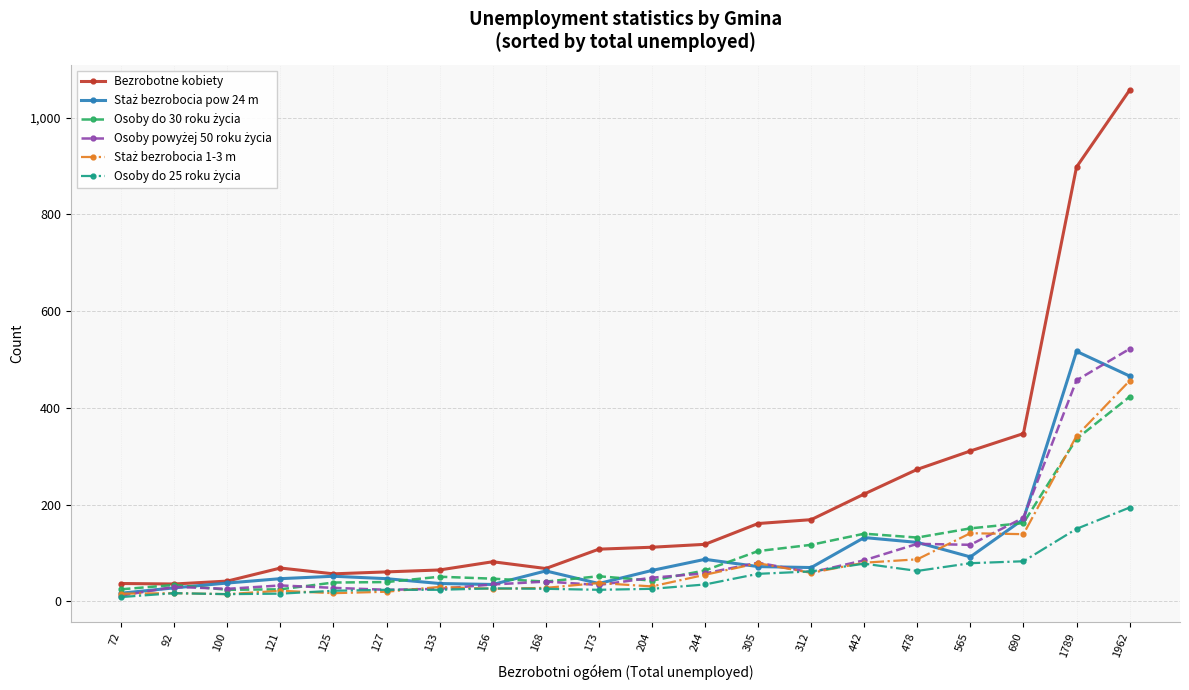

Which series has the widest spread of values?

Bezrobotne kobiety